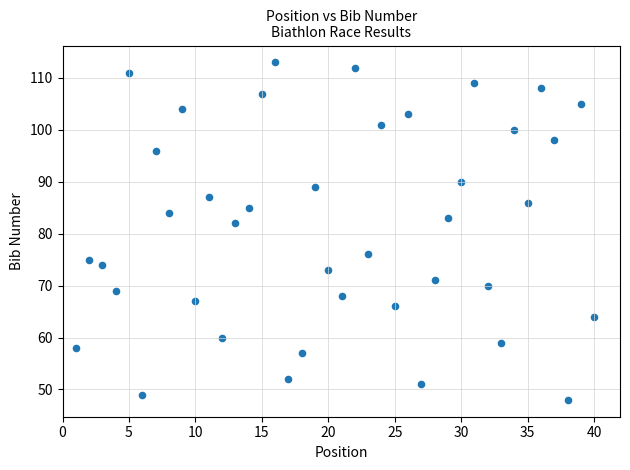

What is the range of X values (max minus min)?

39